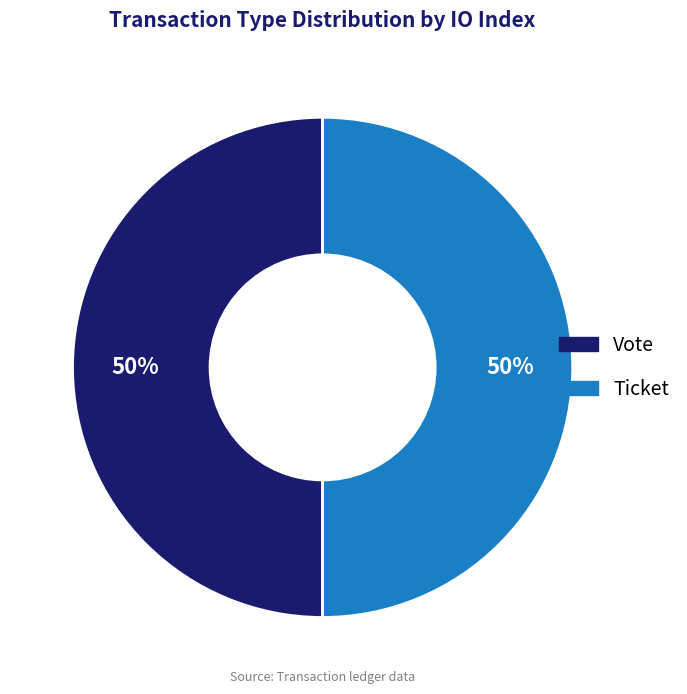

Is the sum of Ticket and Vote greater than half?

Yes